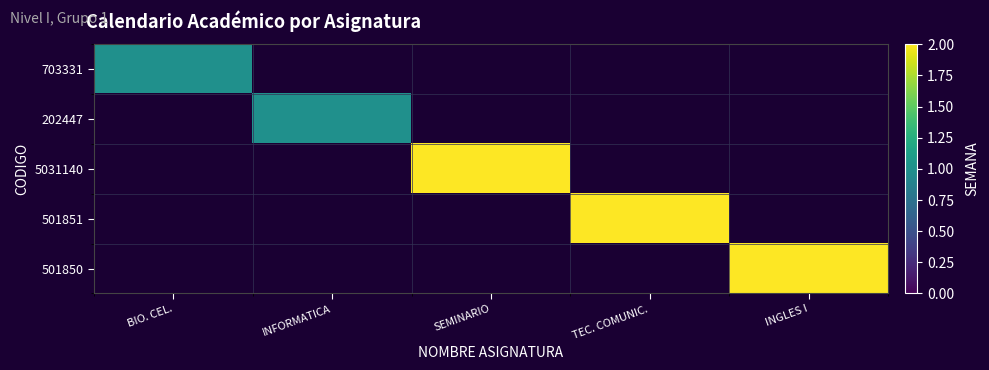

How many categories are shown in the chart?

5